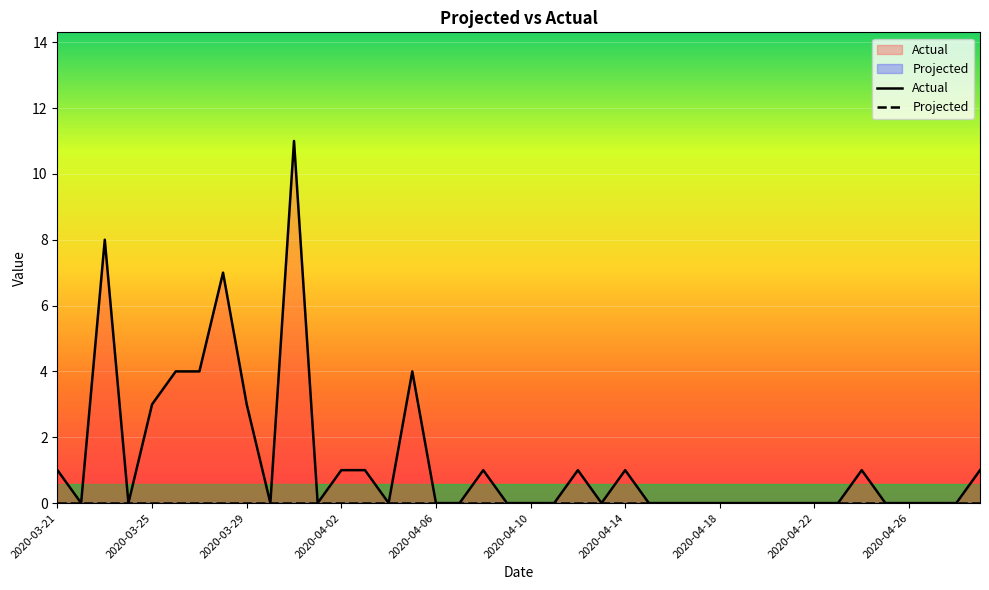

Reading left to right, list all the values displayed in this chart.

Actual: 1	0	8	0	3	4	4	7	3	0	11	0	1	1	0	4	0	0	1	0	0	0	1	0	1	0	0	0	0	0	0	0	0	0	1	0	0	0	0	1
Projected: 0	0	0	0	0	0	0	0	0	0	0	0	0	0	0	0	0	0	0	0	0	0	0	0	0	0	0	0	0	0	0	0	0	0	0	0	0	0	0	0